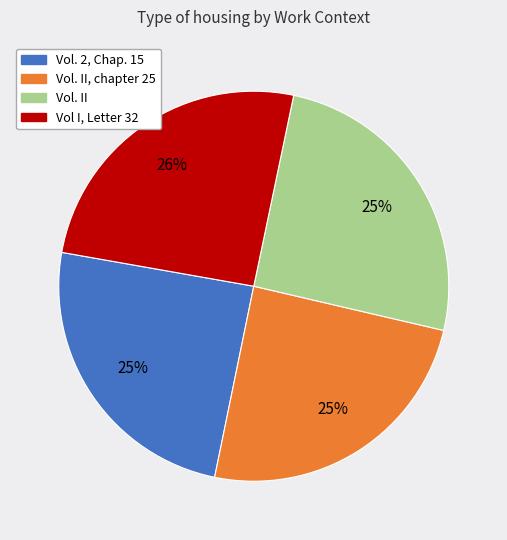

Is there a majority slice in this chart?

No